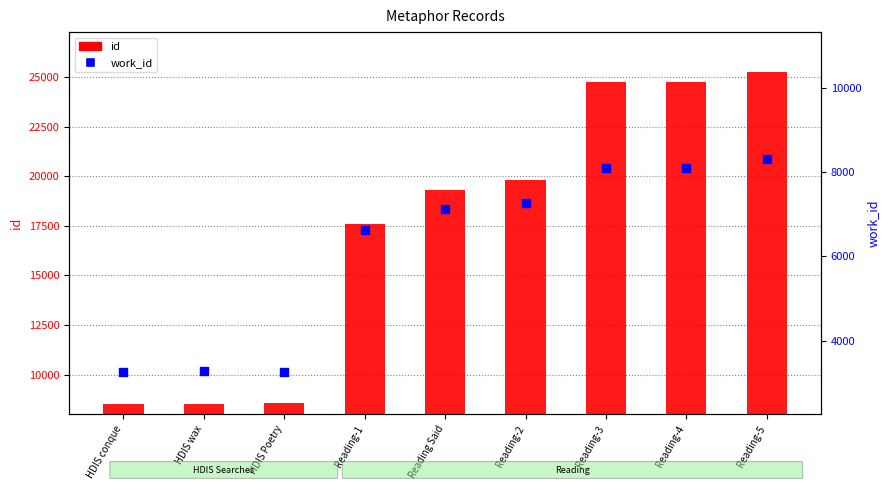

Which series reaches the maximum Y coordinate?

id